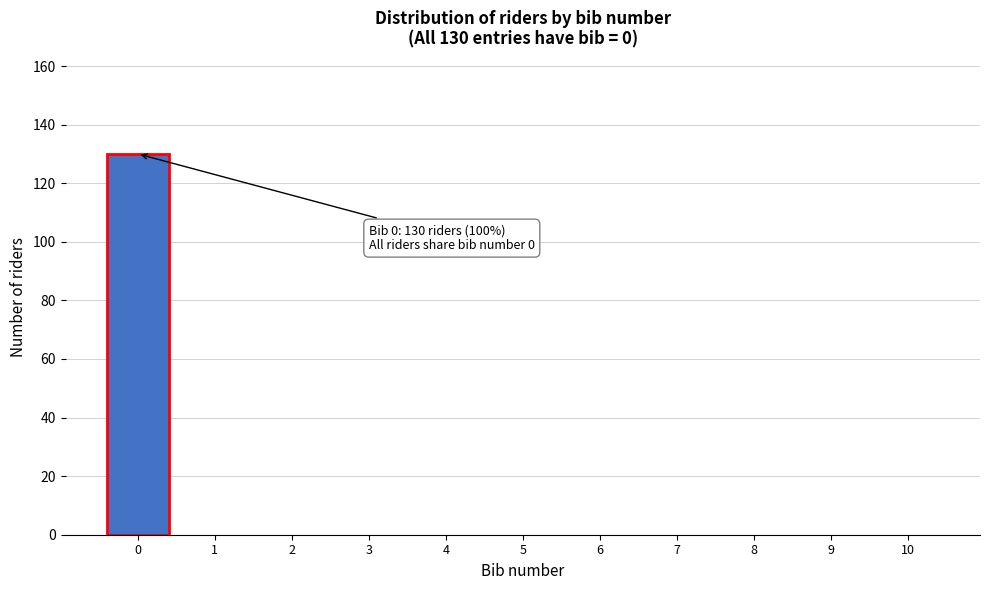

Reading left to right, what are all the values shown in this chart?

0=130	1=0	2=0	3=0	4=0	5=0	6=0	7=0	8=0	9=0	10=0